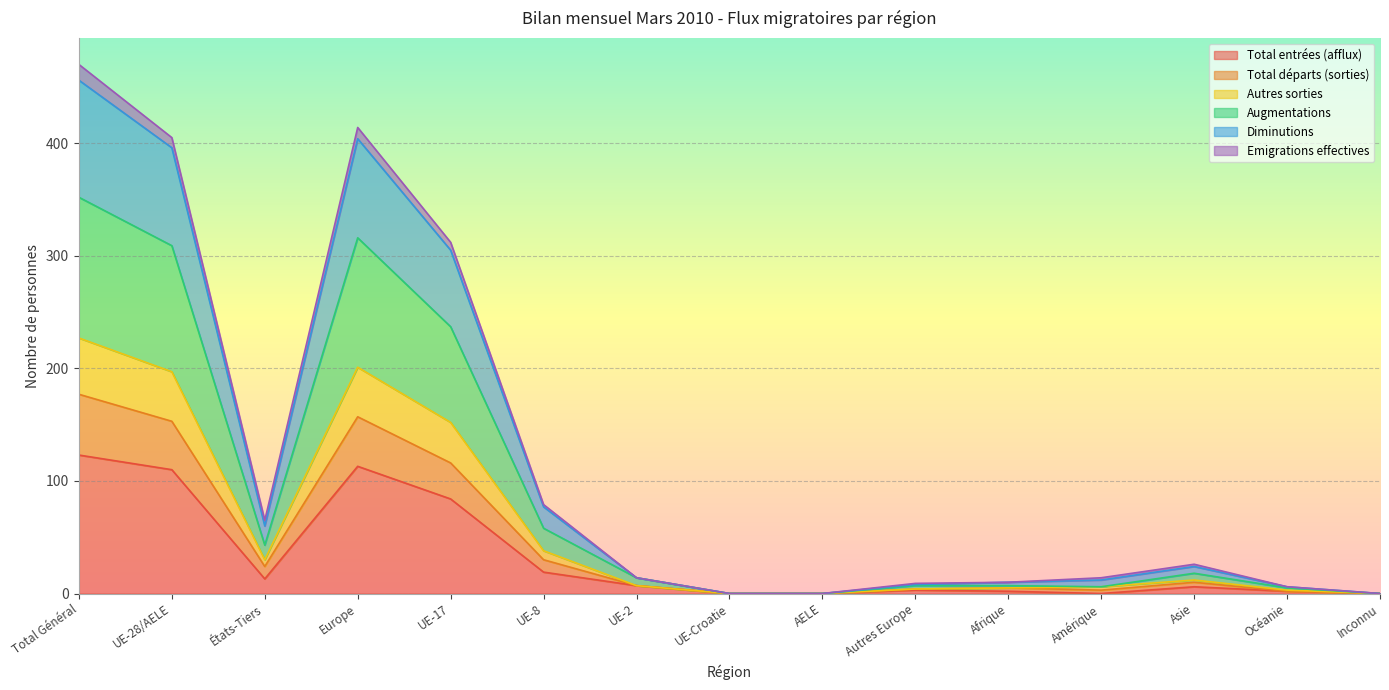

How many values in the Total entrées (afflux) series exceed 6?

7